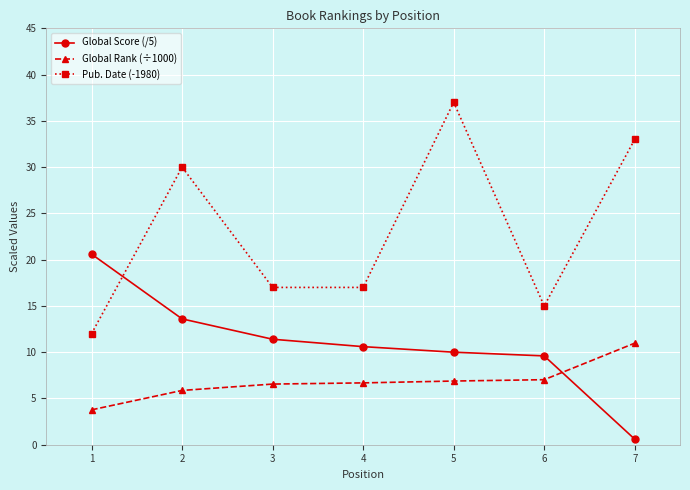

What is the value of the Global Score (/5) point at the 1st from the left?

20.6